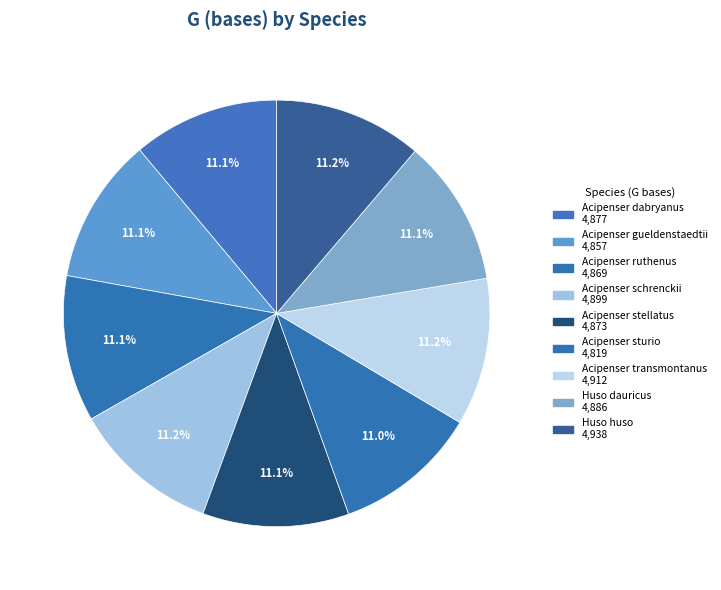

Is it true that Acipenser schrenckii is 11% of the pie?

True